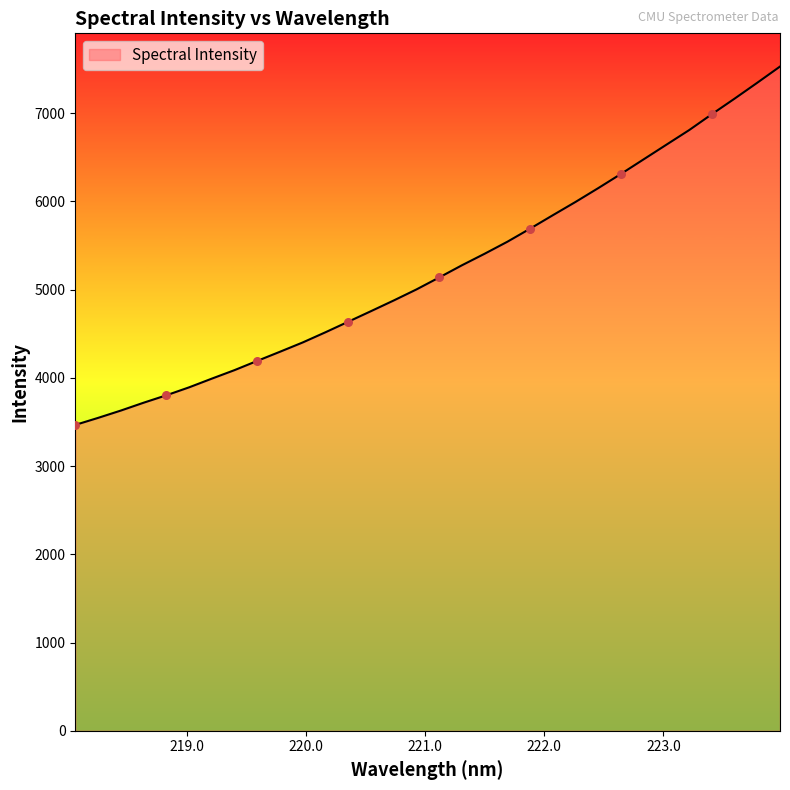

What is the difference between the maximum and minimum values?

4061.4